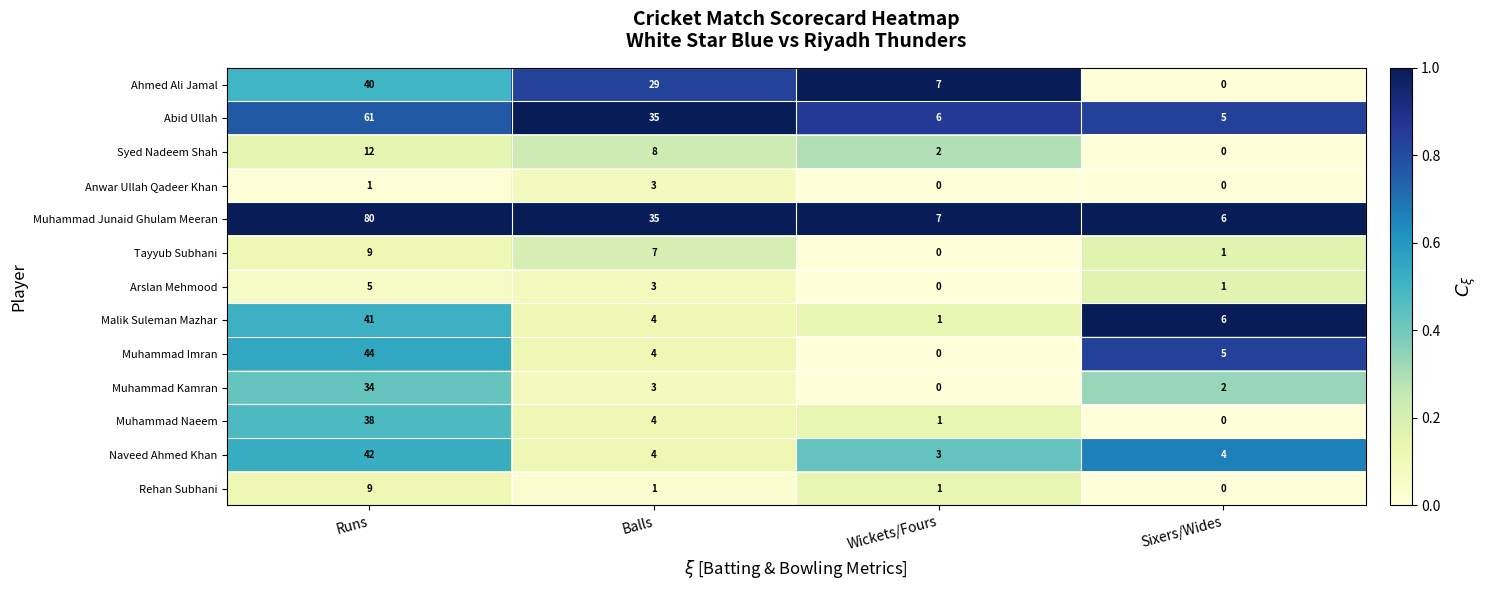

What is the sum of all Muhammad Imran values?

53